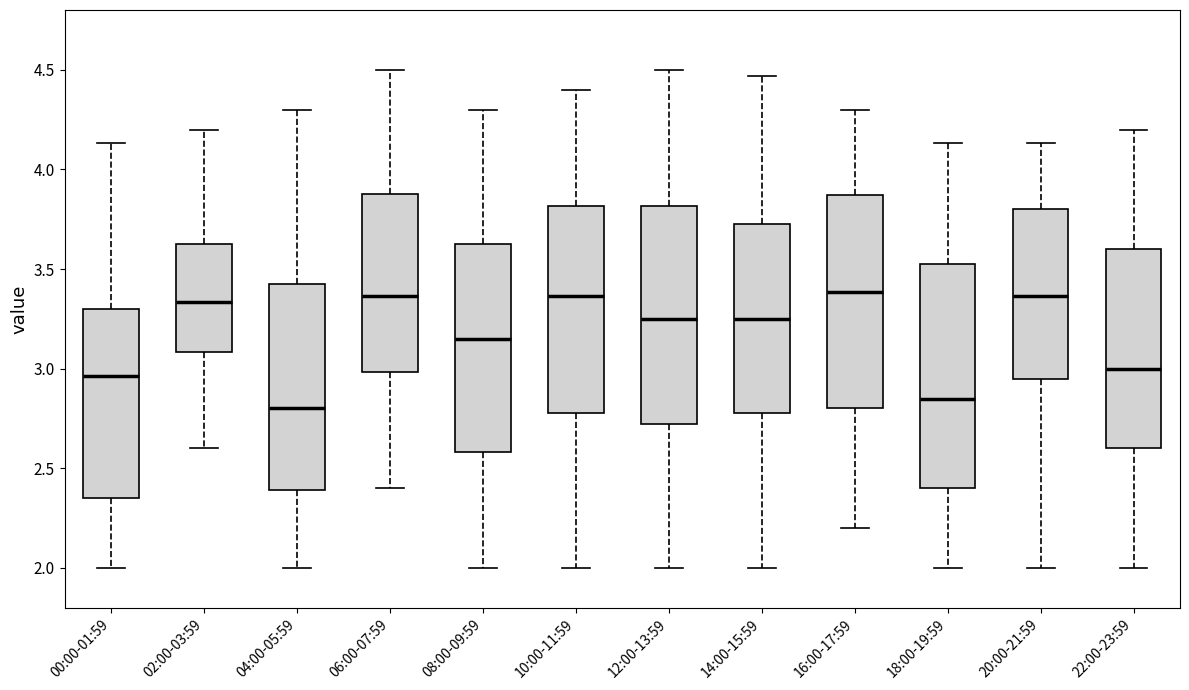

Where is the lower edge of the box for 04:00-05:59 on the y-axis? The values are not printed on the chart, so give them approximately, as read against the axis.

2.40